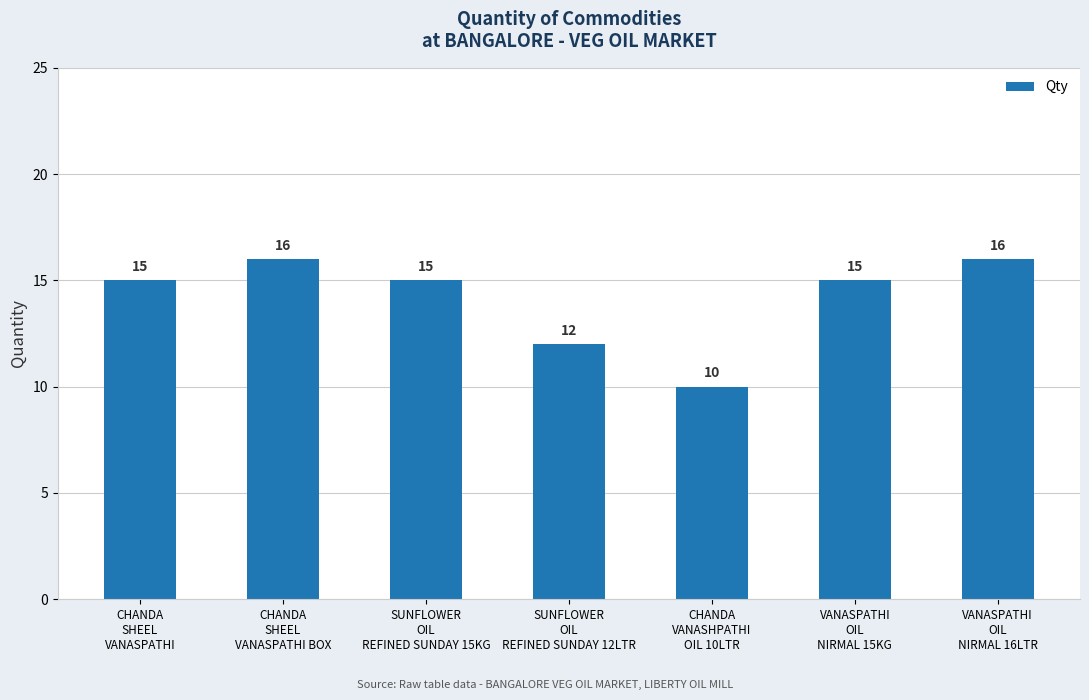

What position from the left is CHANDA
VANASHPATHI
OIL 10LTR?

5